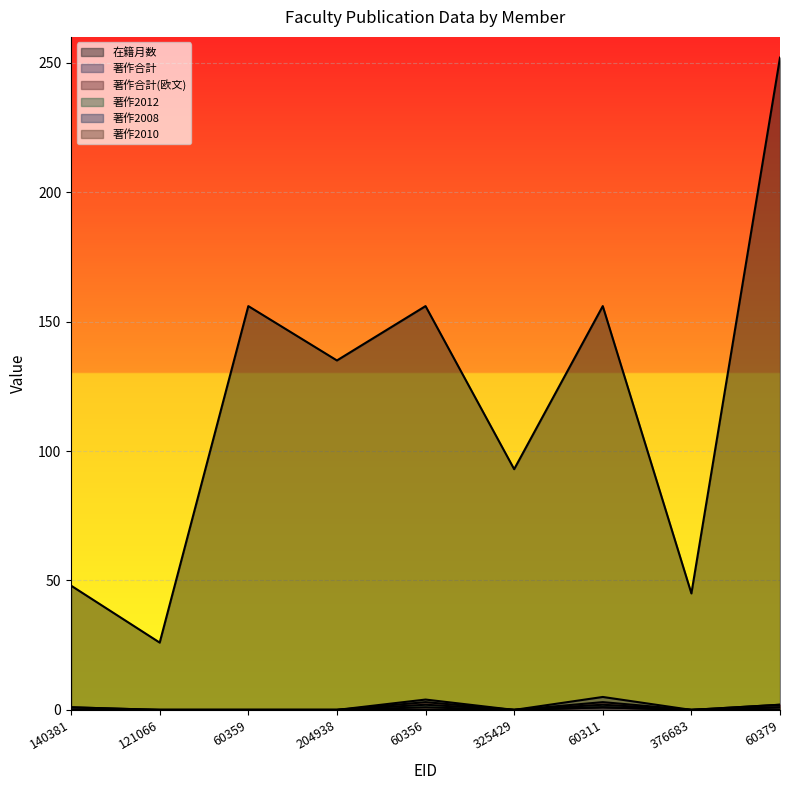

At which label does 著作2008 reach its peak?

140381